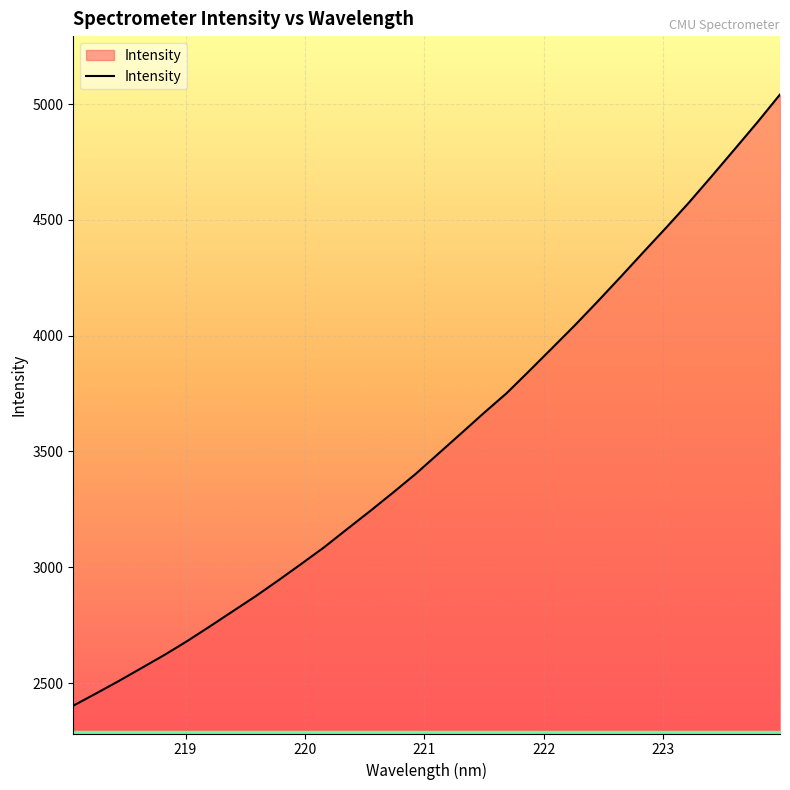

What is the smallest value displayed?

2402.2